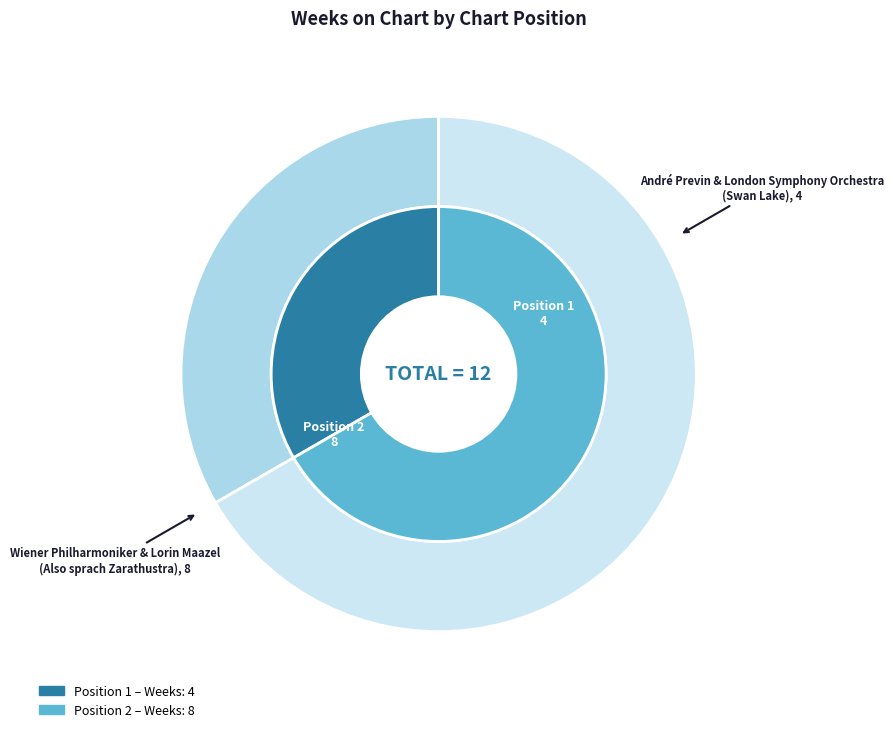

Rank the categories by value from highest to lowest.

Wiener Philharmoniker & Lorin Maazel
(Also sprach Zarathustra), André Previn & London Symphony Orchestra
(Swan Lake)